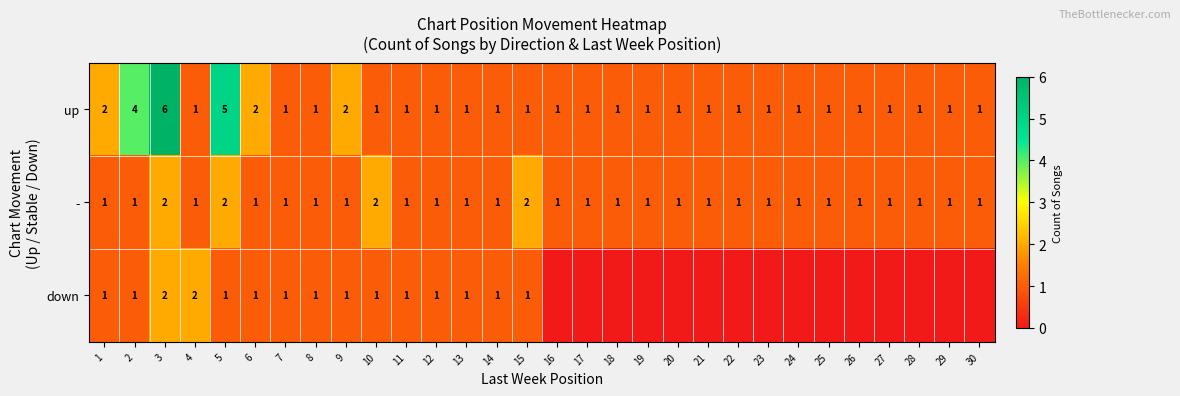

The value of - at 2 is 2. True or false?

False